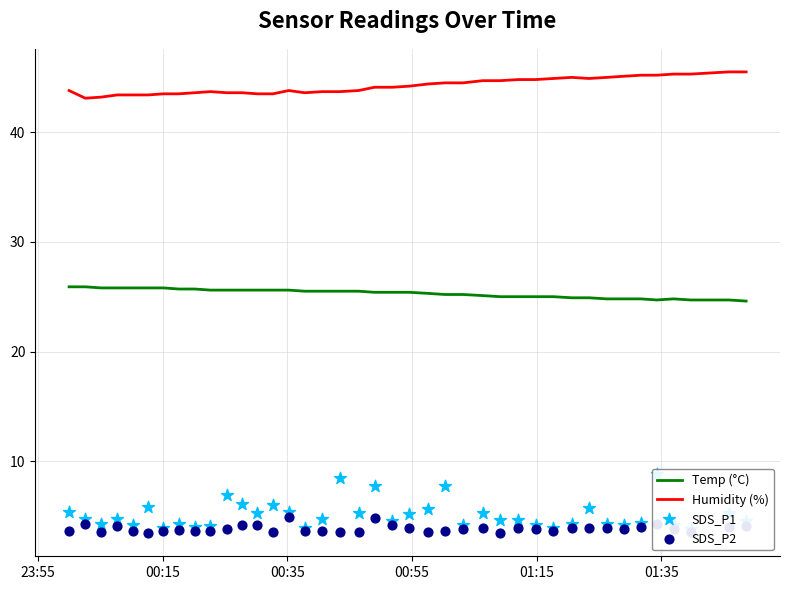

Which series contains the highest Y value?

Humidity (%)